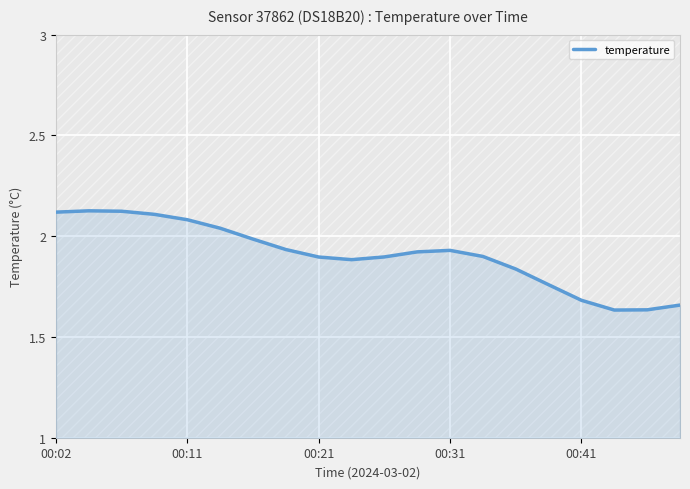

How many lines are shown in the chart?

1